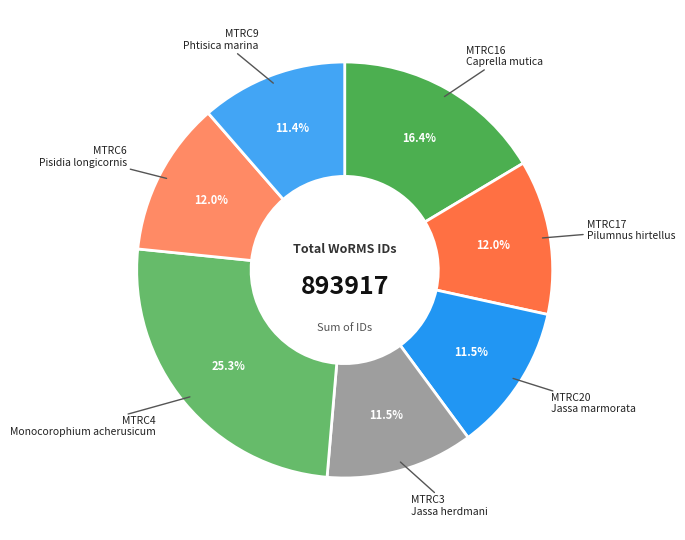

How many slices are in this pie chart?

7